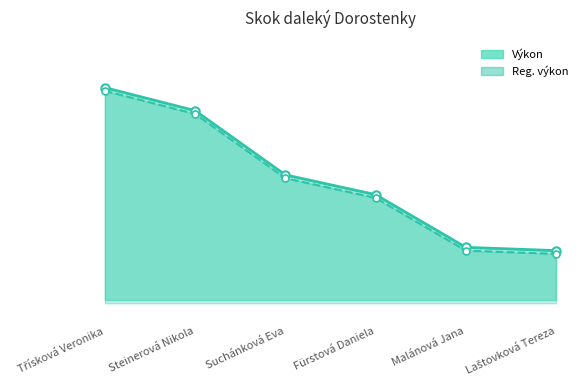

What is the difference between the maximum and minimum values in the Reg. výkon series?

1.0